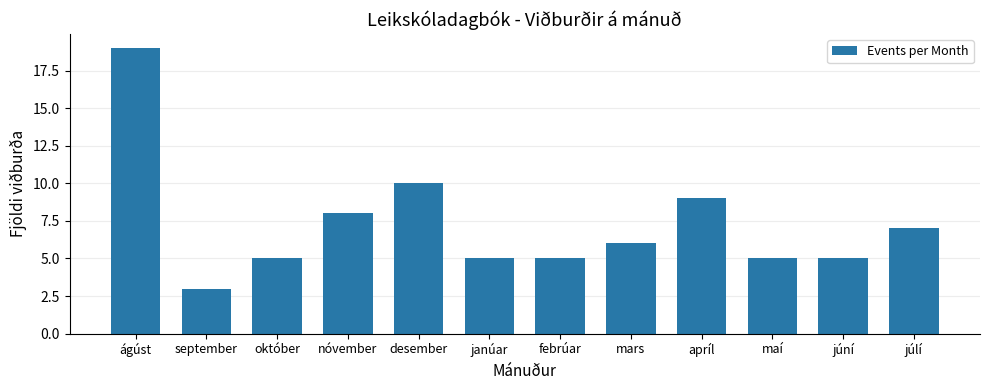

What is the change in value from ágúst to desember?

-9